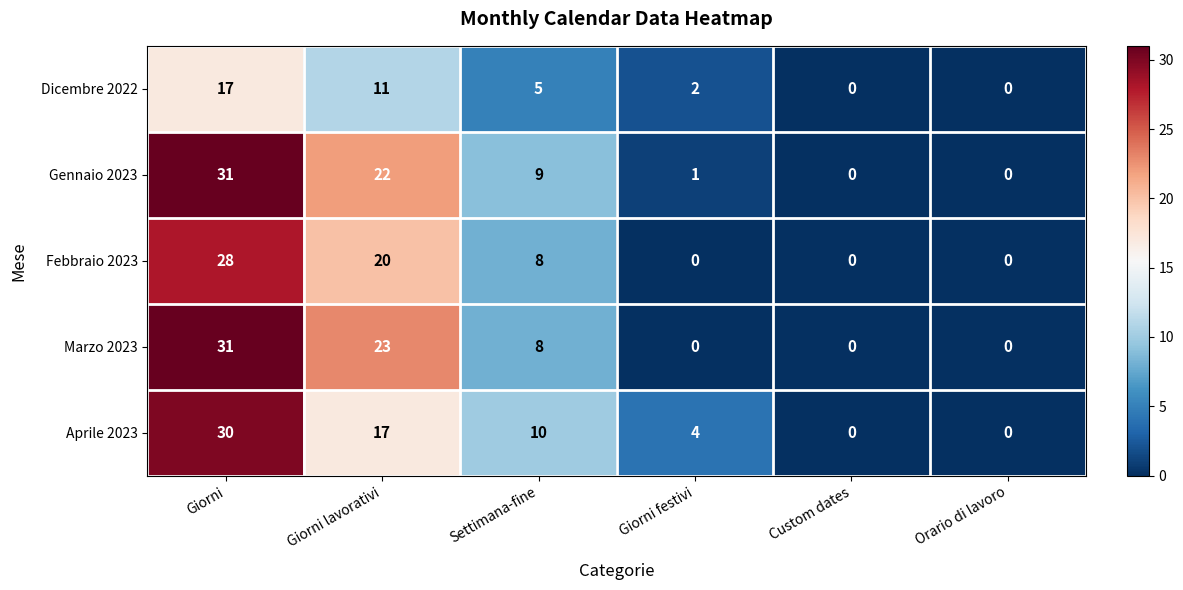

Count the number of data series in this chart.

5